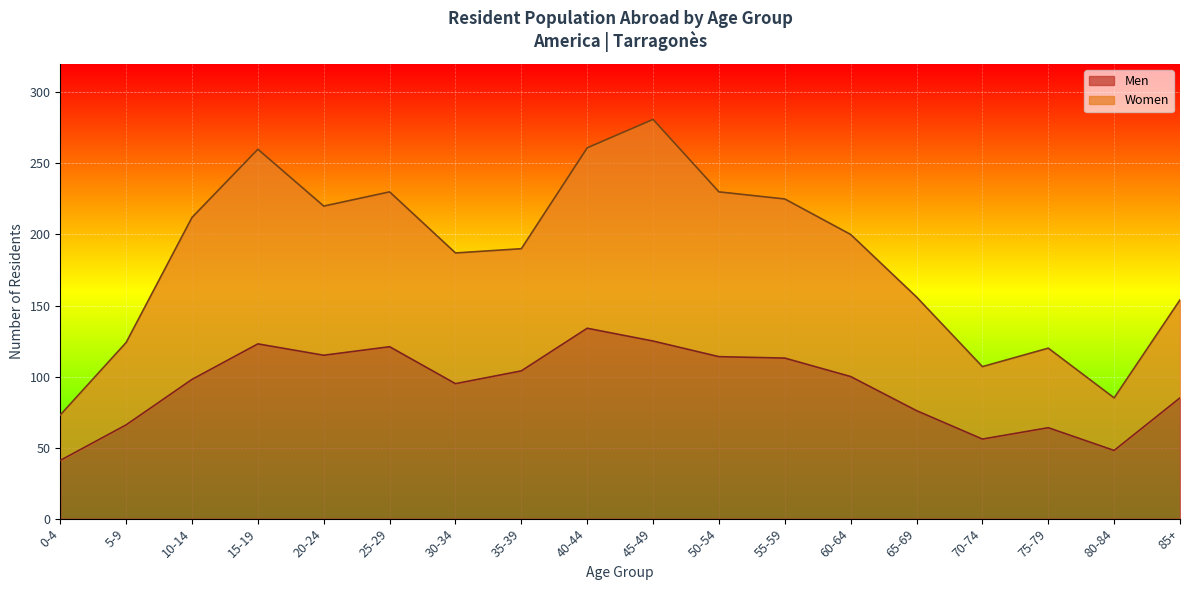

List the series in order of their peak value, highest first.

Women, Men